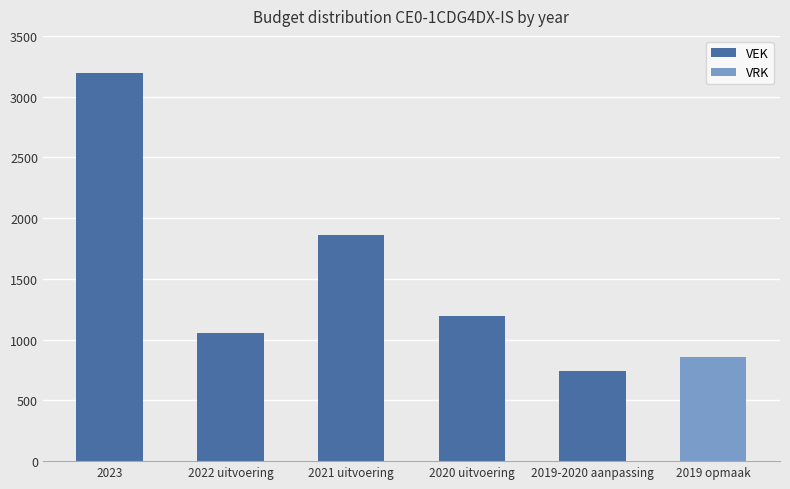

Where is VEK nearest to the value 1596?

2021 uitvoering